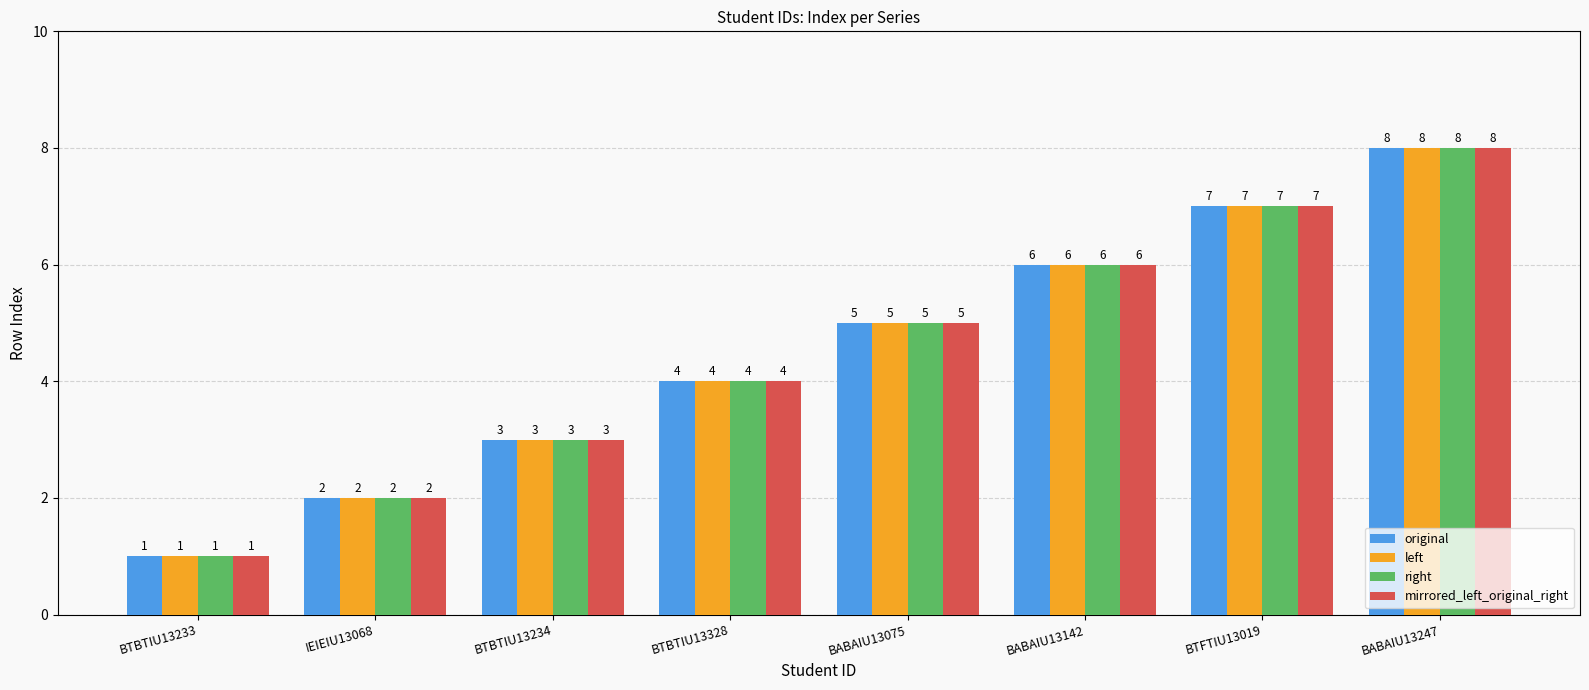

What is the value of the original bar at the 1st from the left?

1